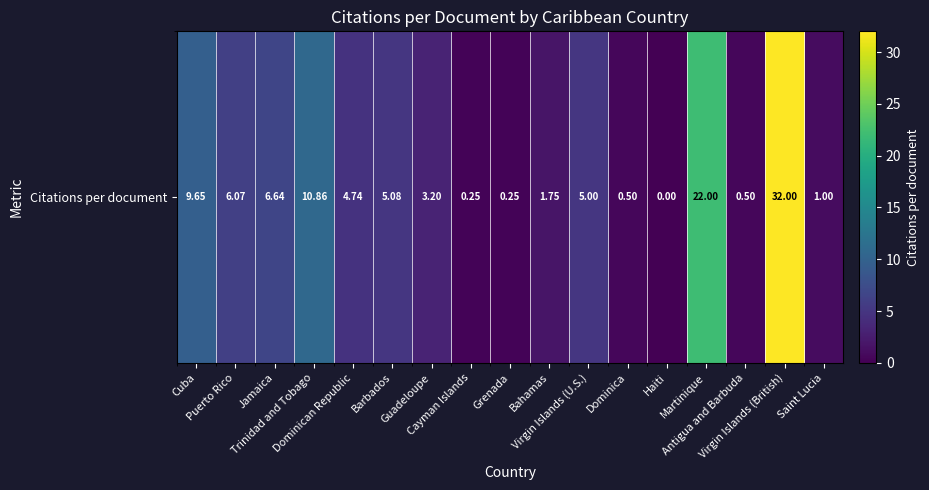

List the labels in order of value, smallest first.

Haiti, Cayman Islands, Grenada, Dominica, Antigua and Barbuda, Saint Lucia, Bahamas, Guadeloupe, Dominican Republic, Virgin Islands (U.S.), Barbados, Puerto Rico, Jamaica, Cuba, Trinidad and Tobago, Martinique, Virgin Islands (British)